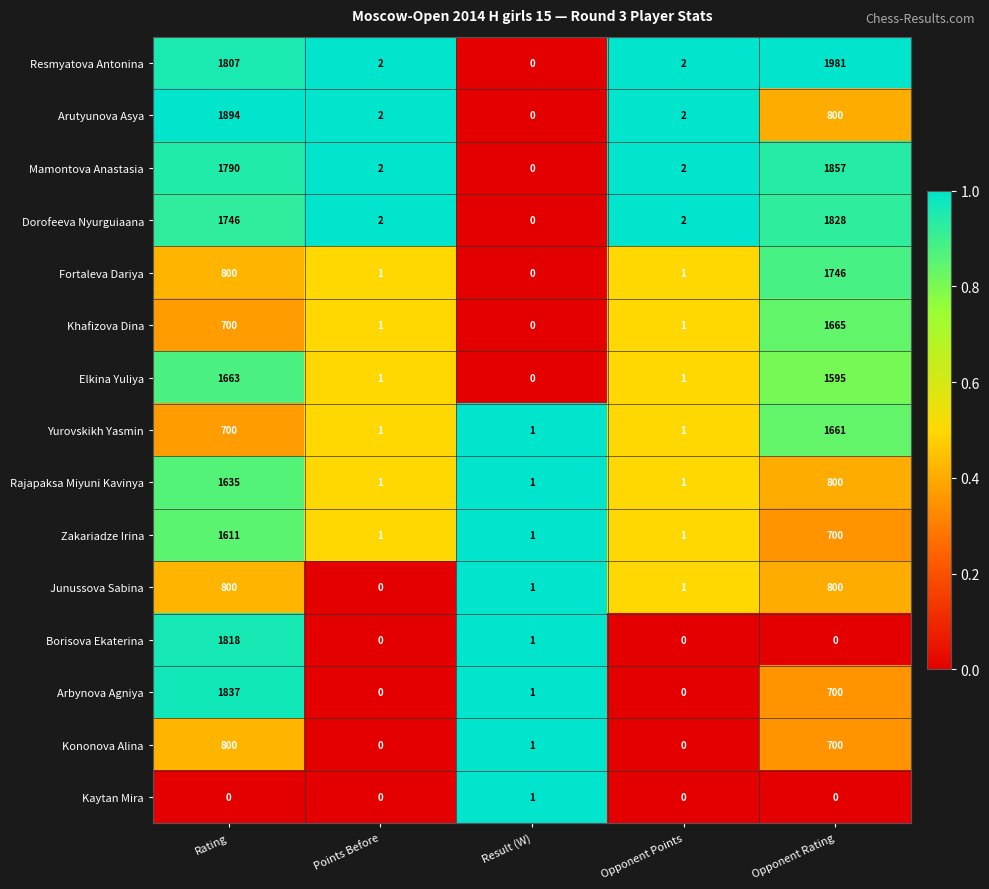

At which category is the sum across all series the highest?

Rating